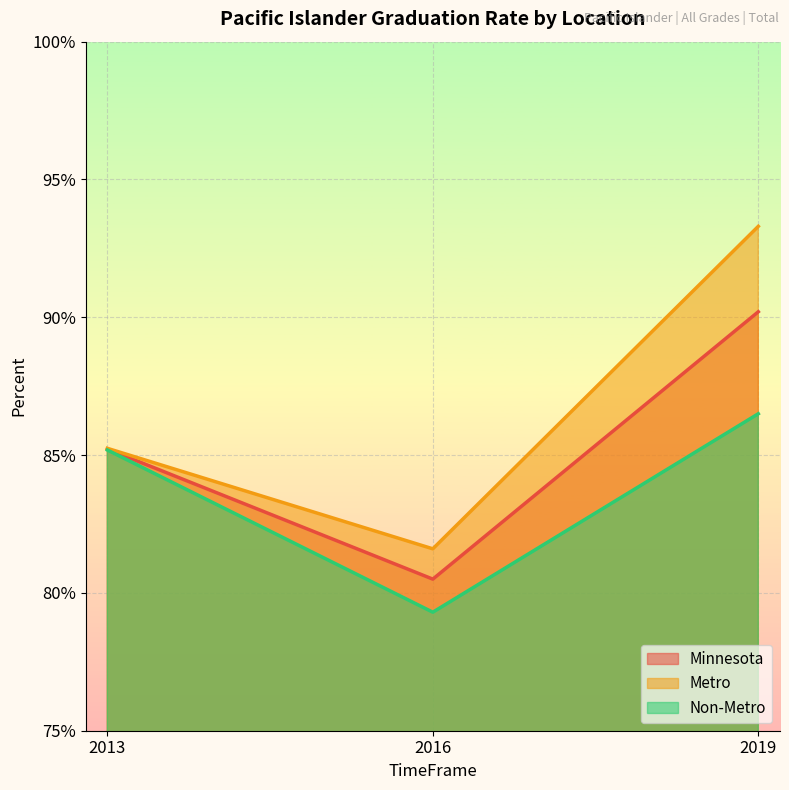

What is the average value of the Minnesota series?

0.9